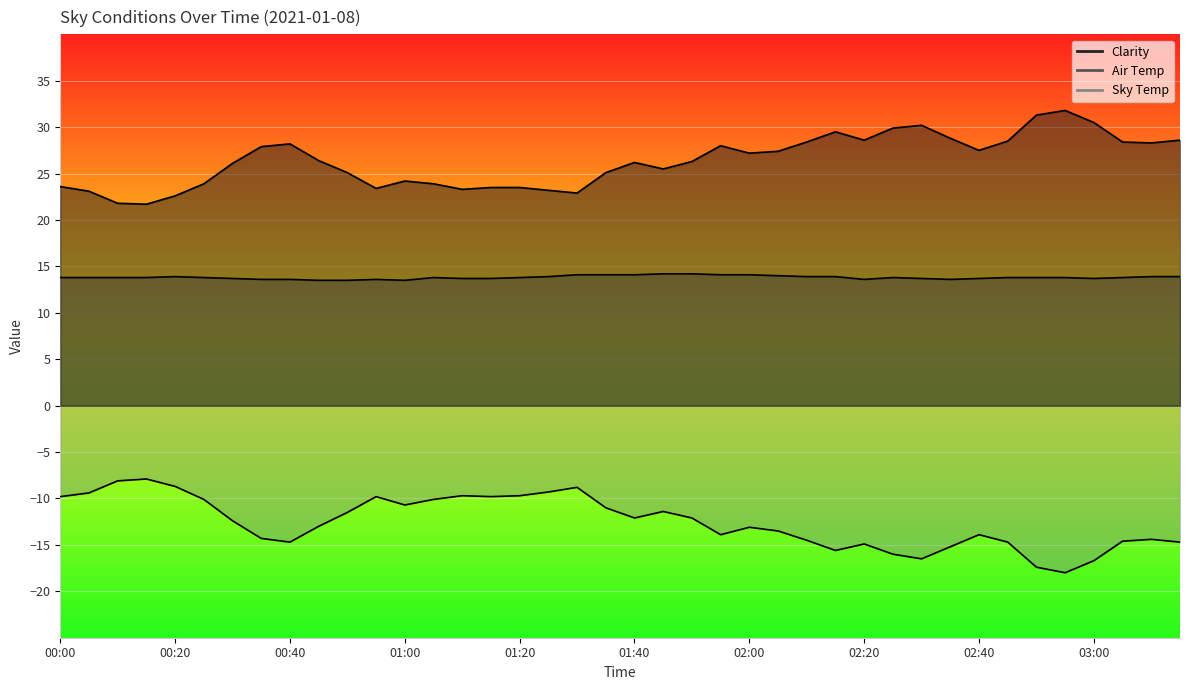

What are all the series names shown in the legend?

Clarity, Air Temp, Sky Temp